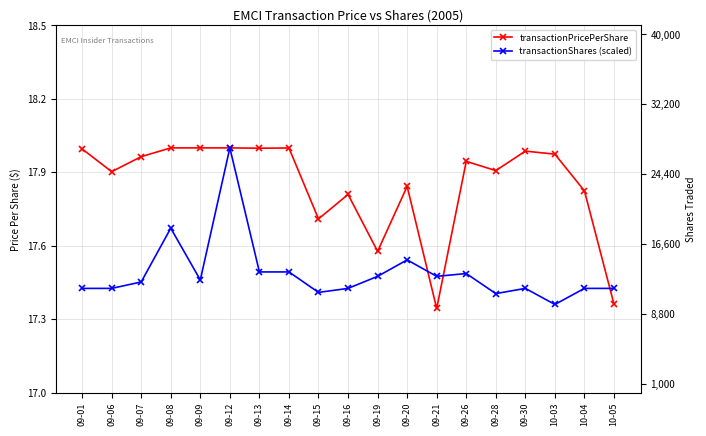

Between which two adjacent categories do transactionPricePerShare and transactionShares (scaled) first intersect?

09-20 and 09-21